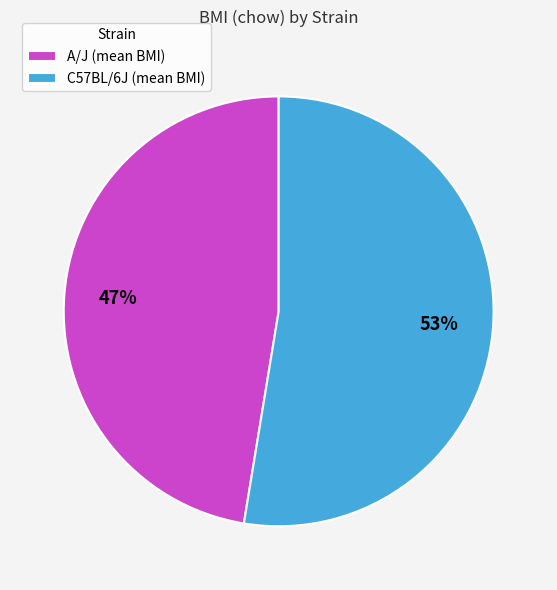

How many segments does this pie chart have?

2